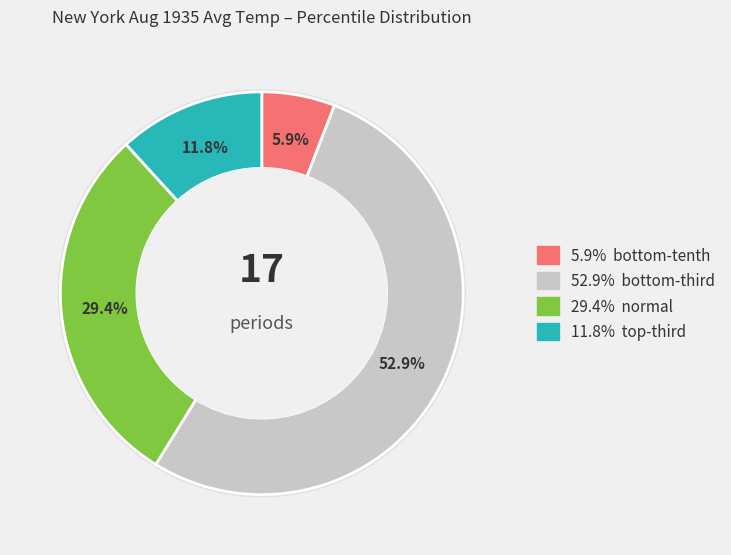

Rank the categories by value from lowest to highest.

bottom-tenth, top-third, normal, bottom-third